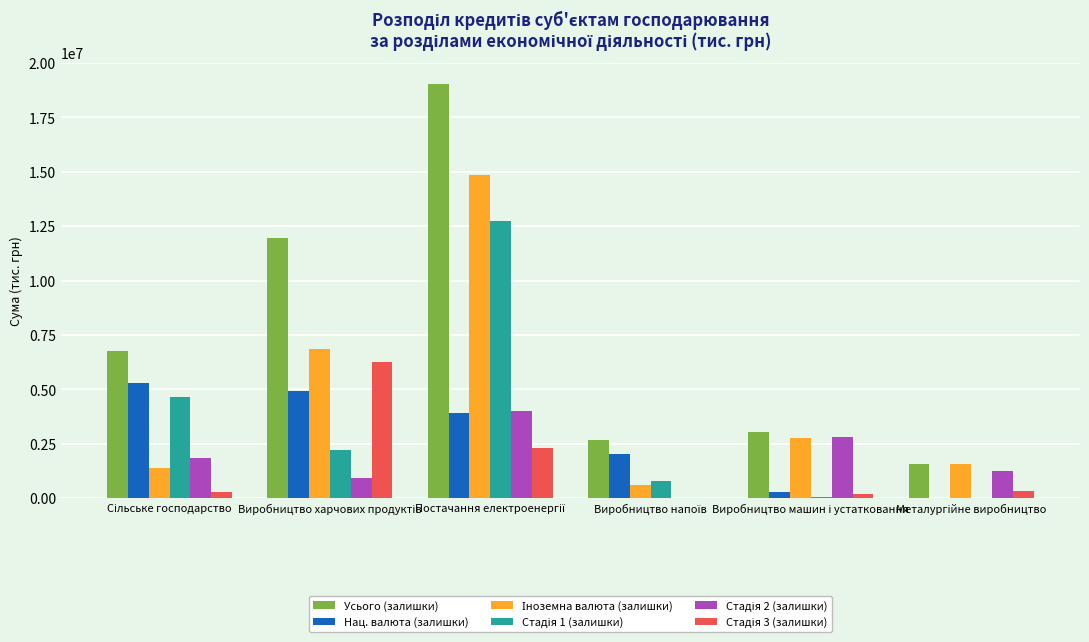

How many groups of bars are there?

6